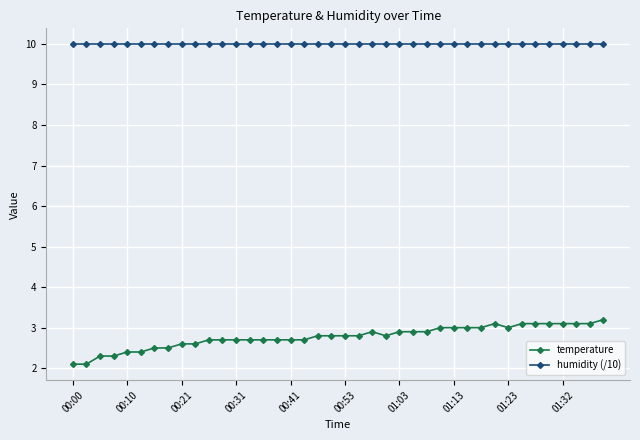

What are all the series names shown in the legend?

temperature, humidity (/10)